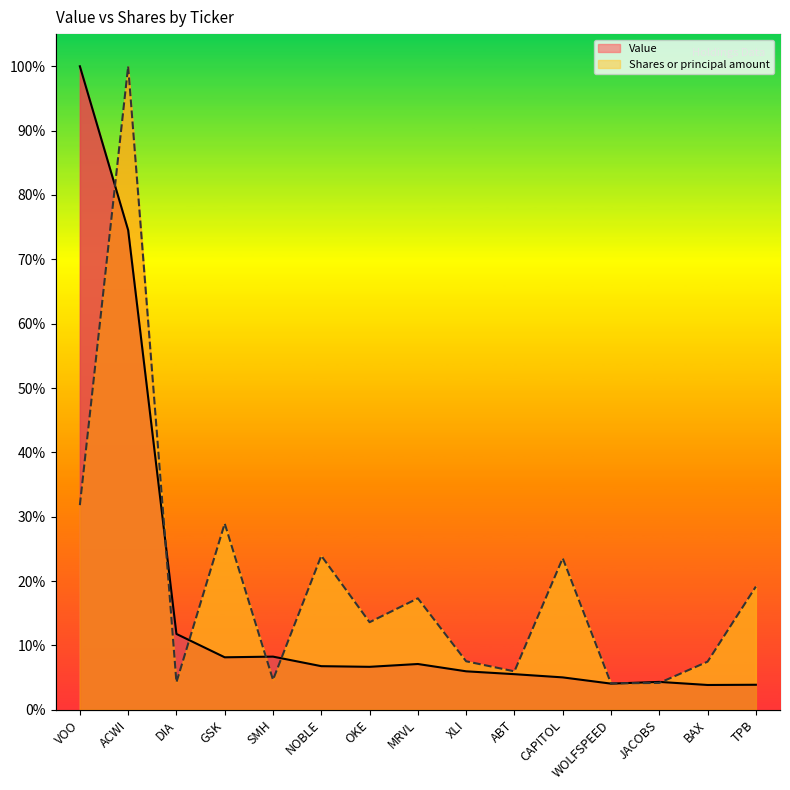

What is the value of the Shares or principal amount point at the 1st from the left?

0.3